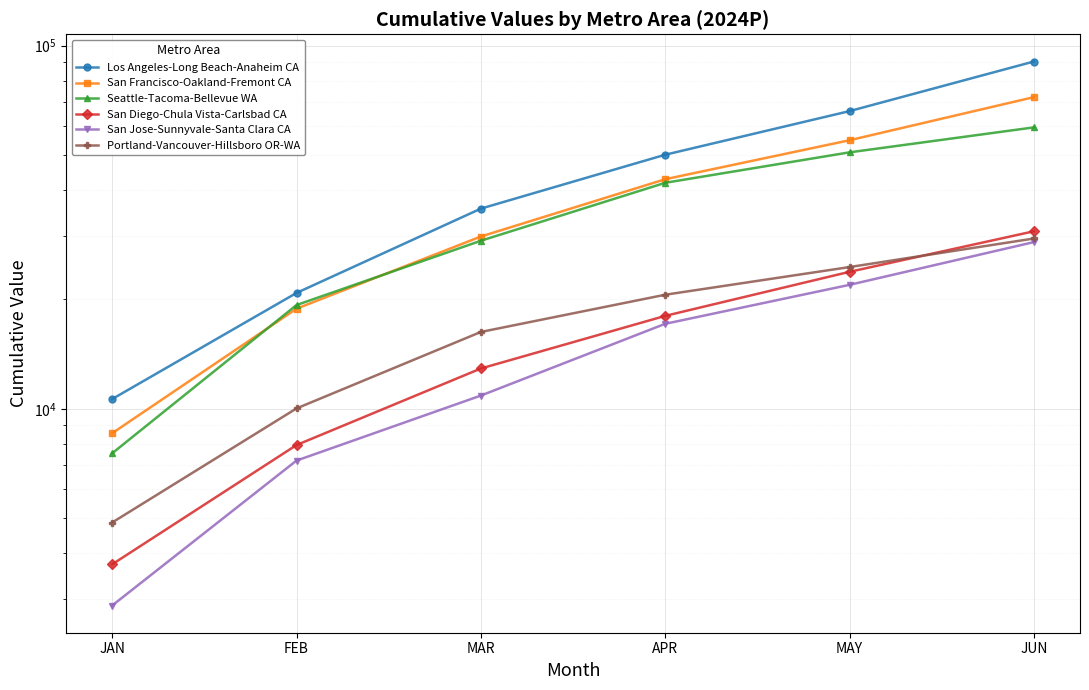

Where do San Diego-Chula Vista-Carlsbad CA and Portland-Vancouver-Hillsboro OR-WA first cross each other?

MAY and JUN